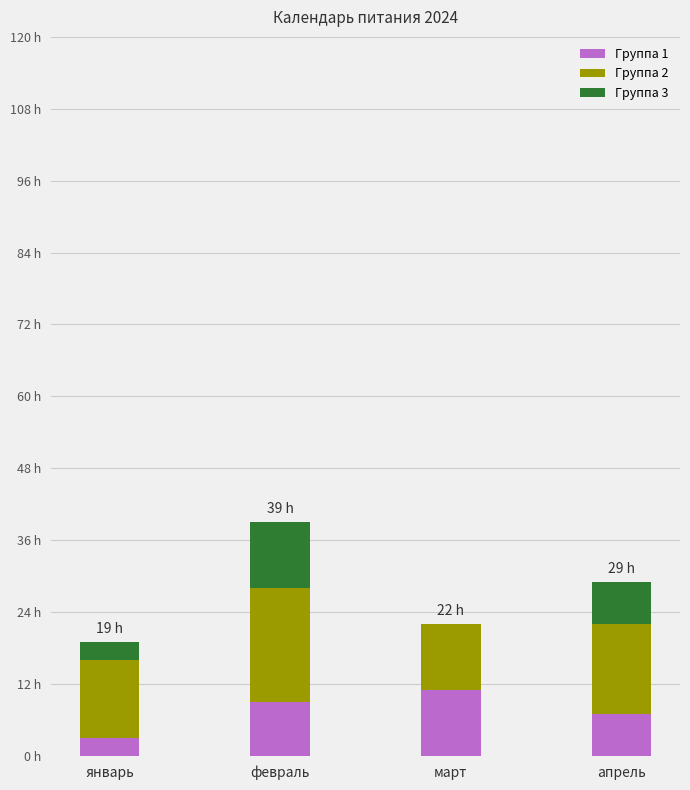

Is it true that Группа 1 equals 19 at март?

False